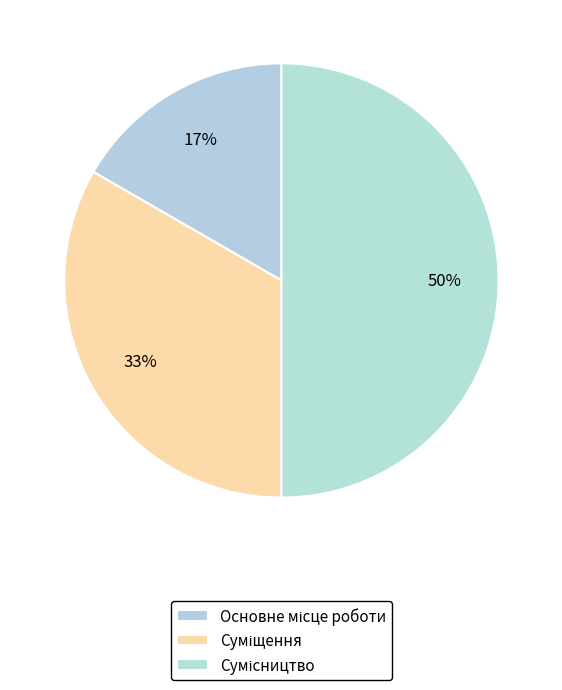

How many segments does this pie chart have?

3